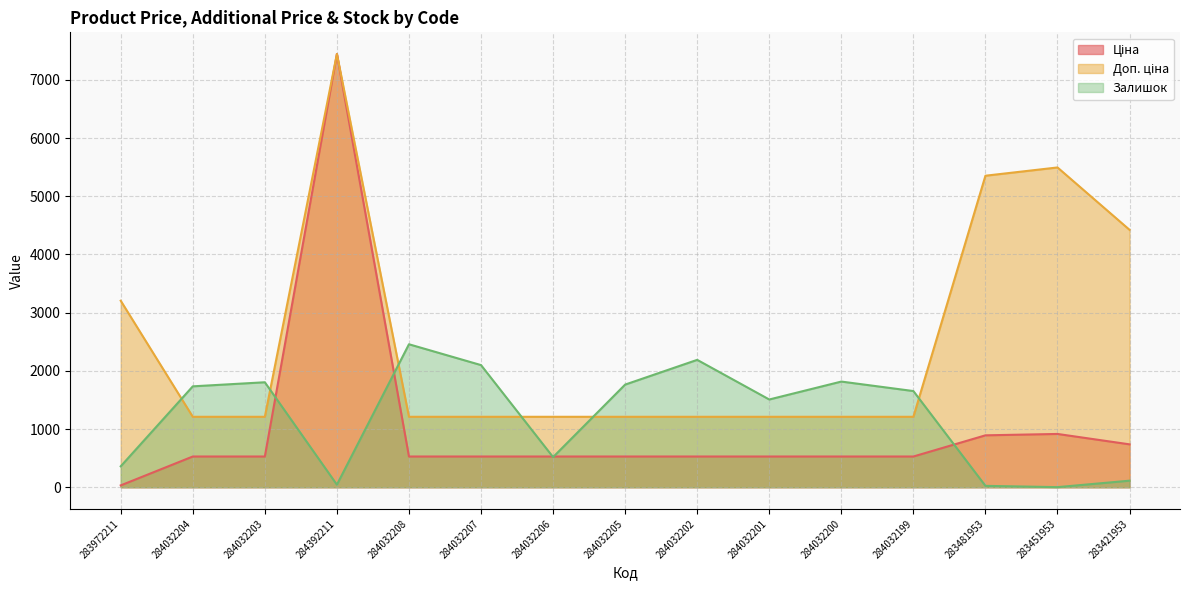

What is the highest value of the Ціна series?

7444.6